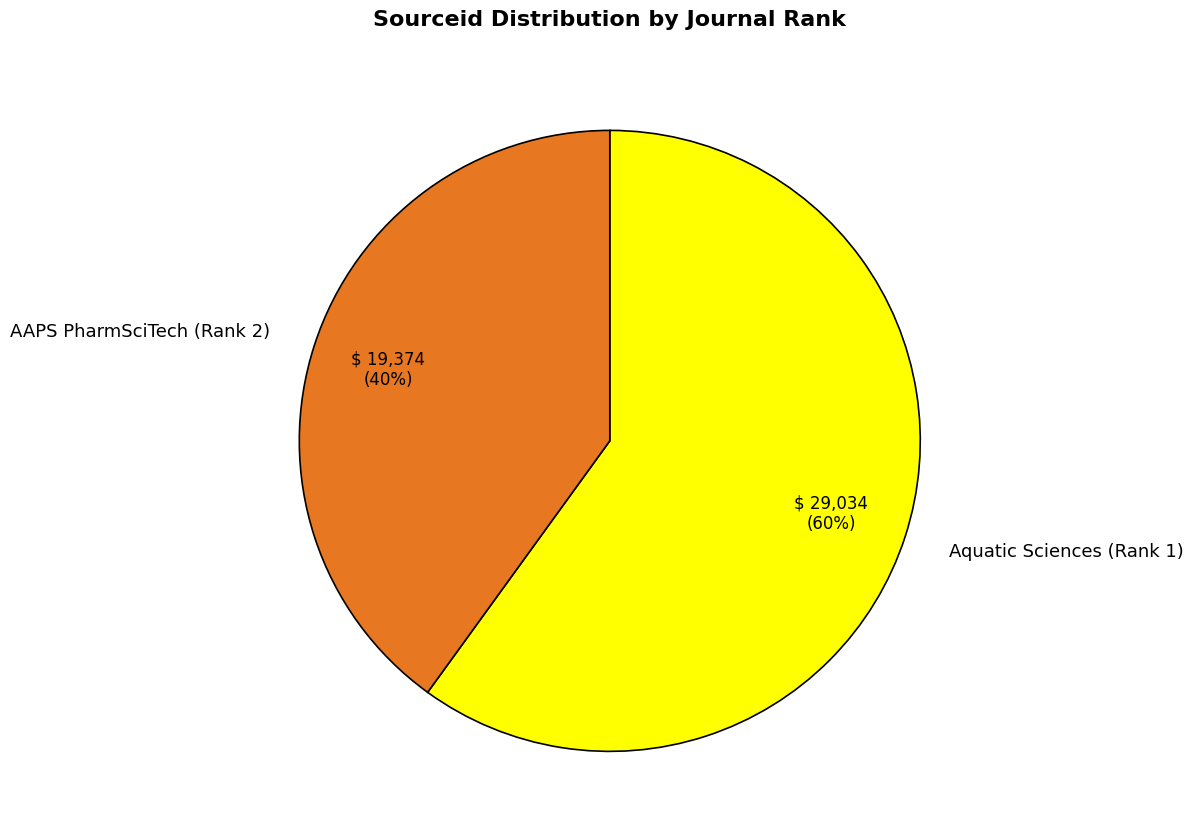

Count the number of slices in the pie.

2